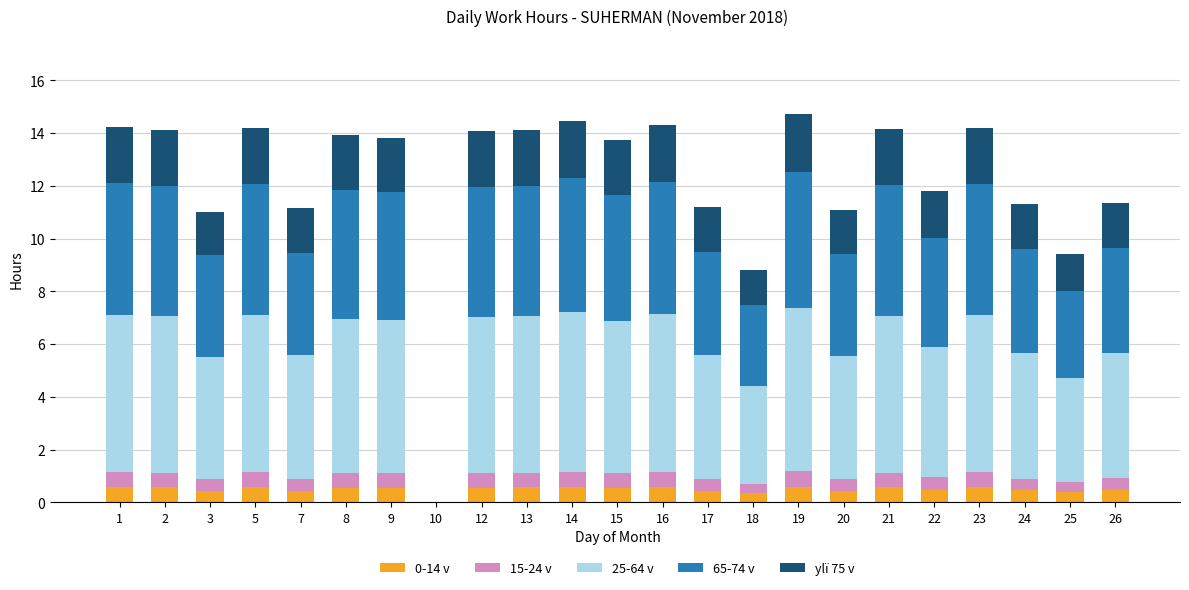

What is the total value across all series at 12?

14.1